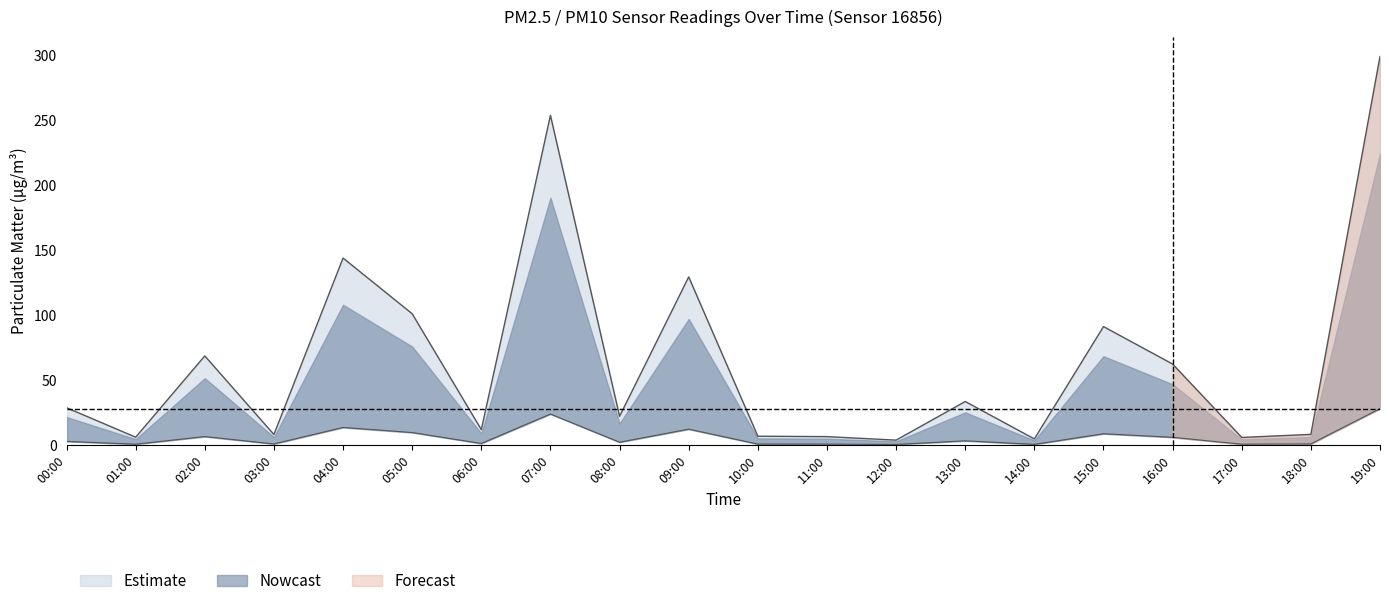

Is it true that P2 equals 0.8 at 13:00?

False